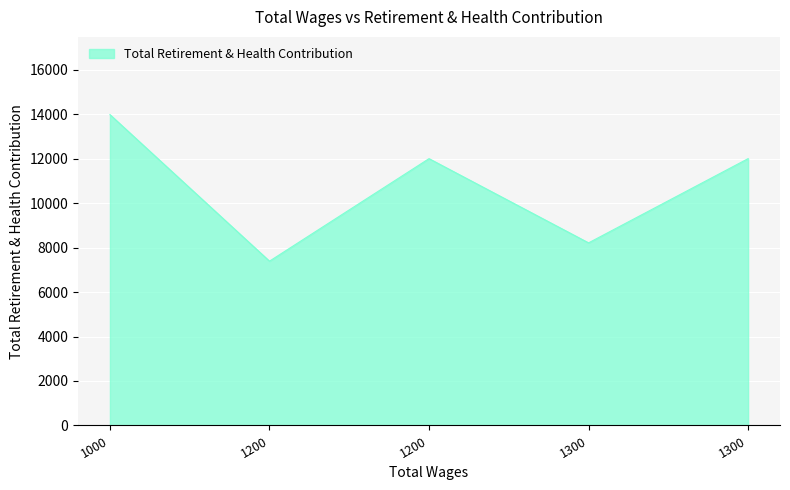

What is the greatest value displayed?

13980